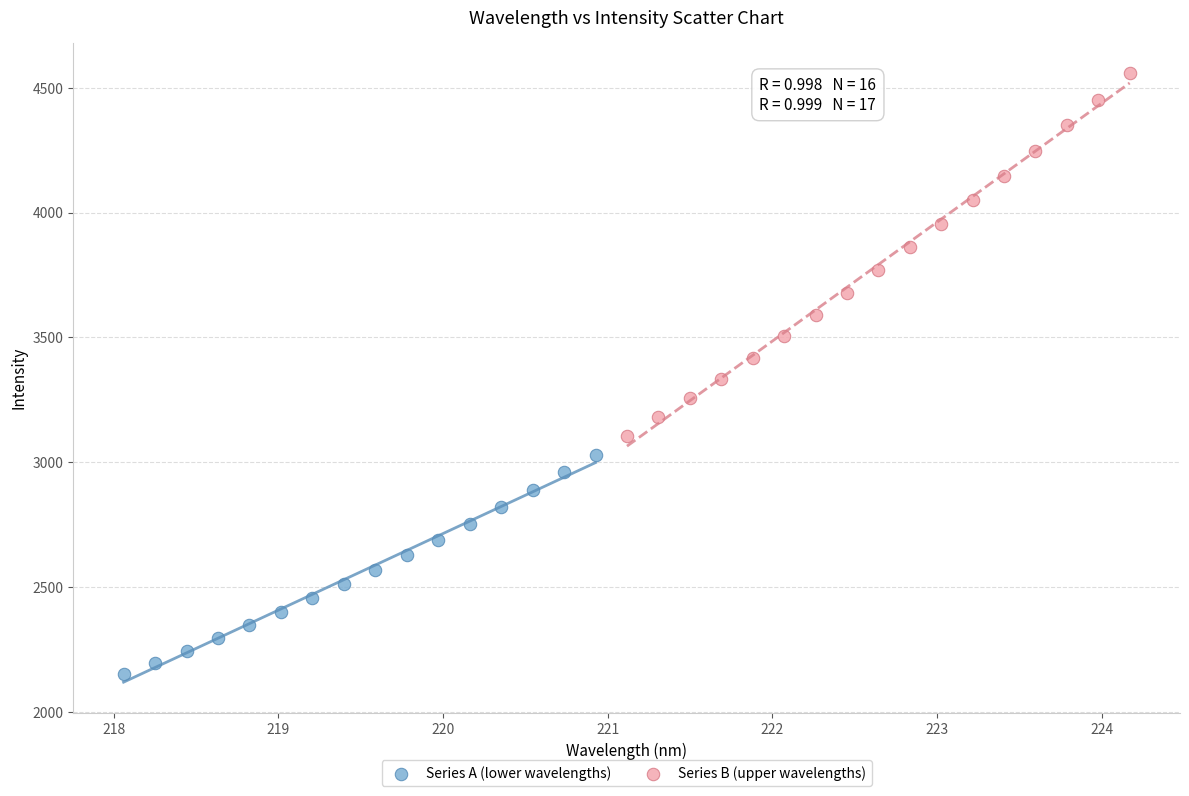

Which series contains the lowest Y value?

Series A (lower wavelengths)